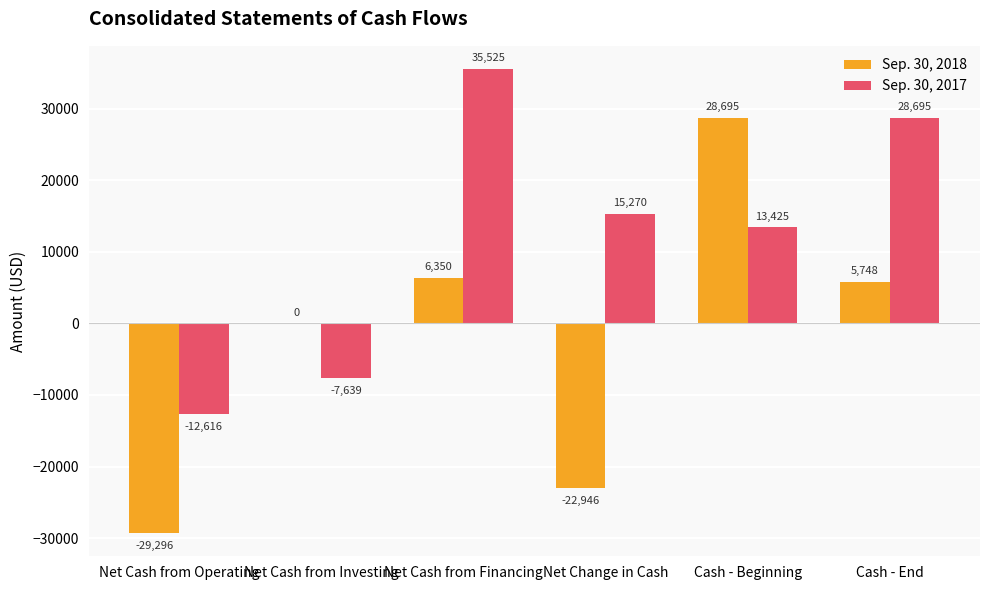

What is the highest value of the Sep. 30, 2017 series?

35525